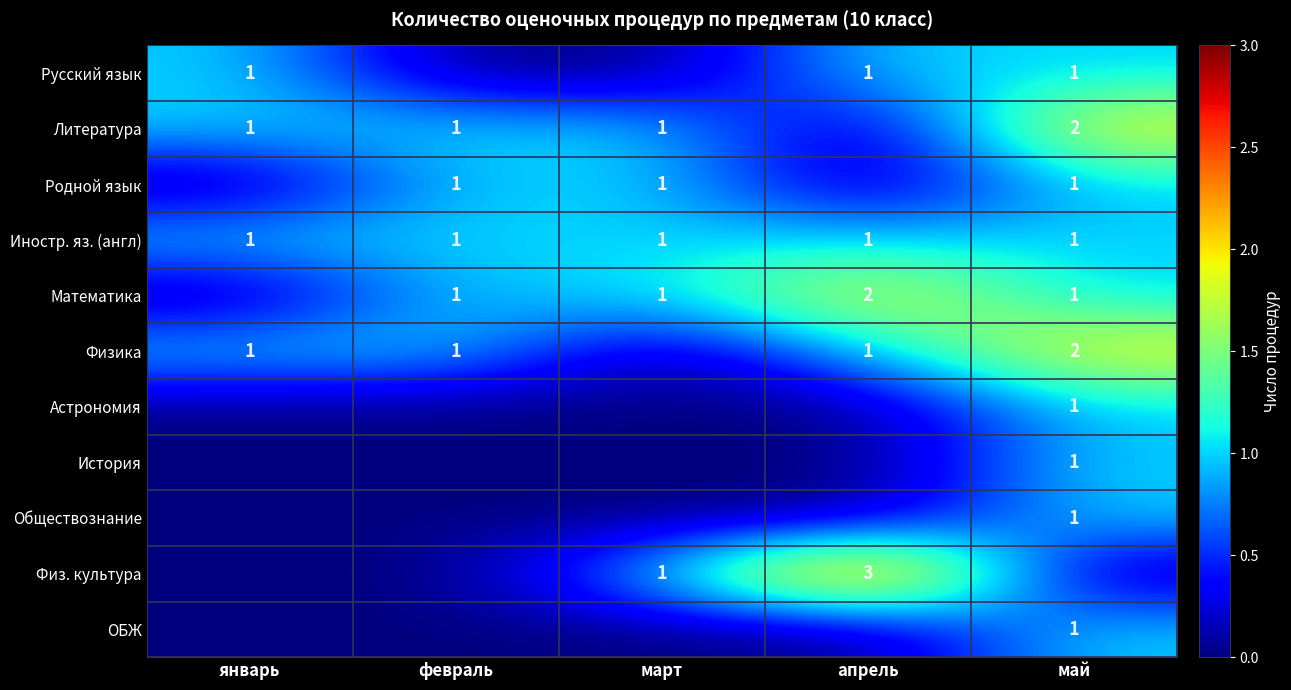

The value of Физ. культура at апрель is 3. True or false?

True